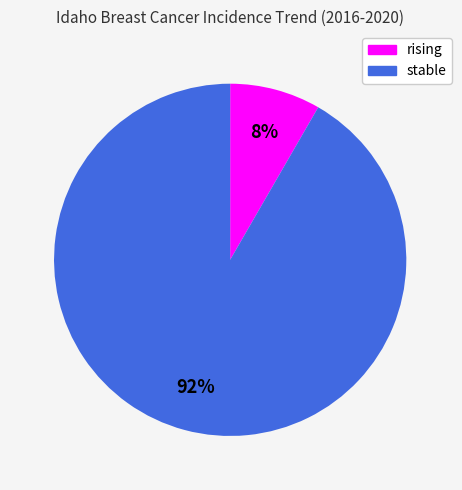

How many slices are in this pie chart?

2